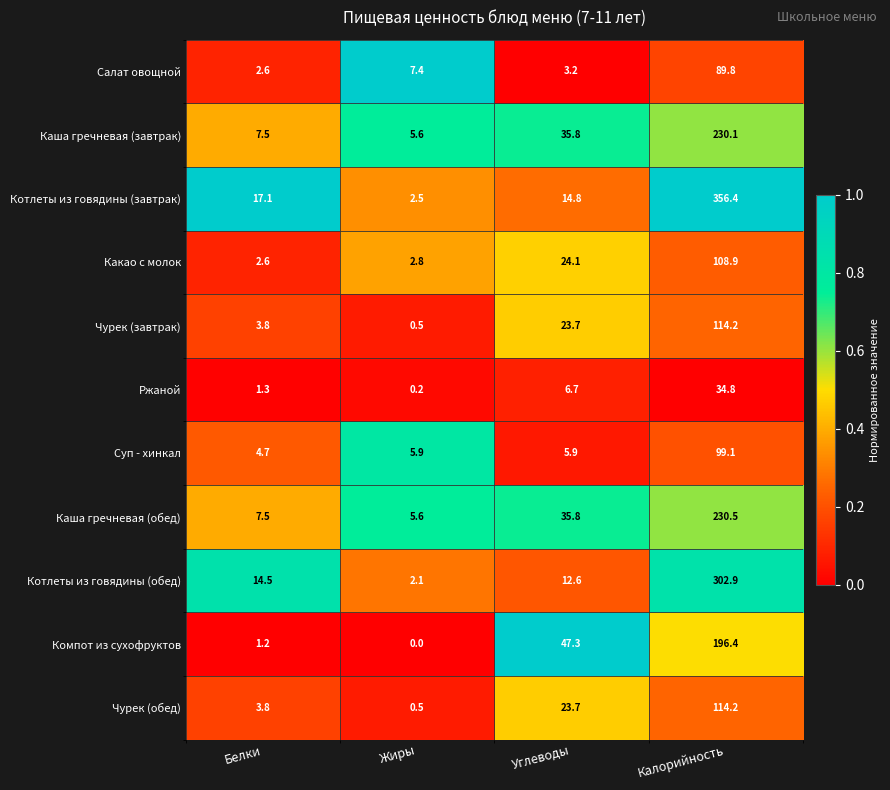

Which label corresponds to the largest value in the chart?

Калорийность